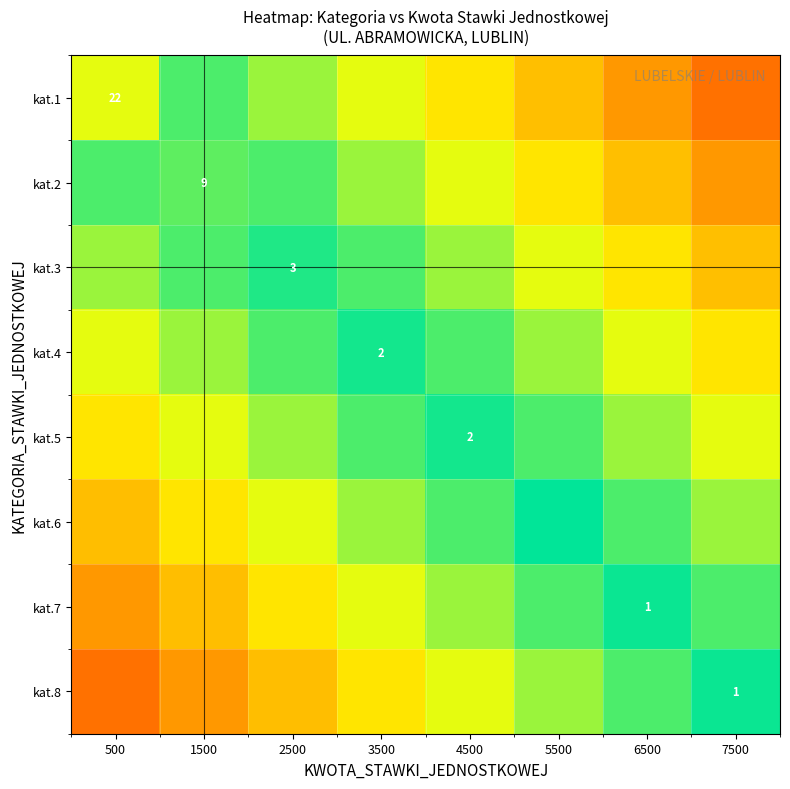

Is it true that kat.7 equals 0.0 at 6500?

False